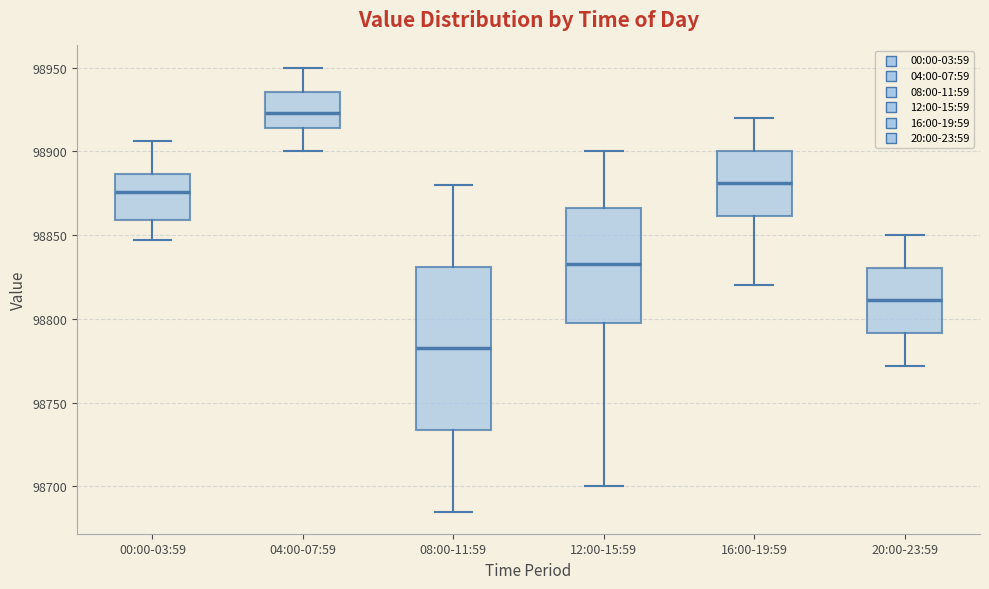

Where does the lower whisker of the box for 16:00-19:59 end on the y-axis? The values are not printed on the chart, so give them approximately, as read against the axis.

98820